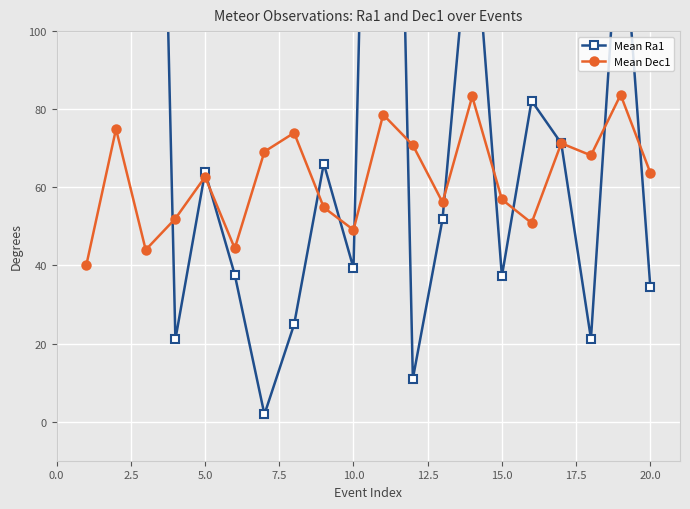

Which series has the largest range (max minus min)?

Mean Ra1